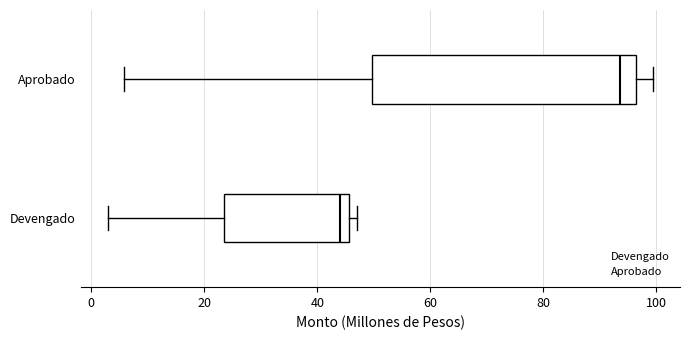

Which box is the widest, from its left edge to its right edge?

Aprobado